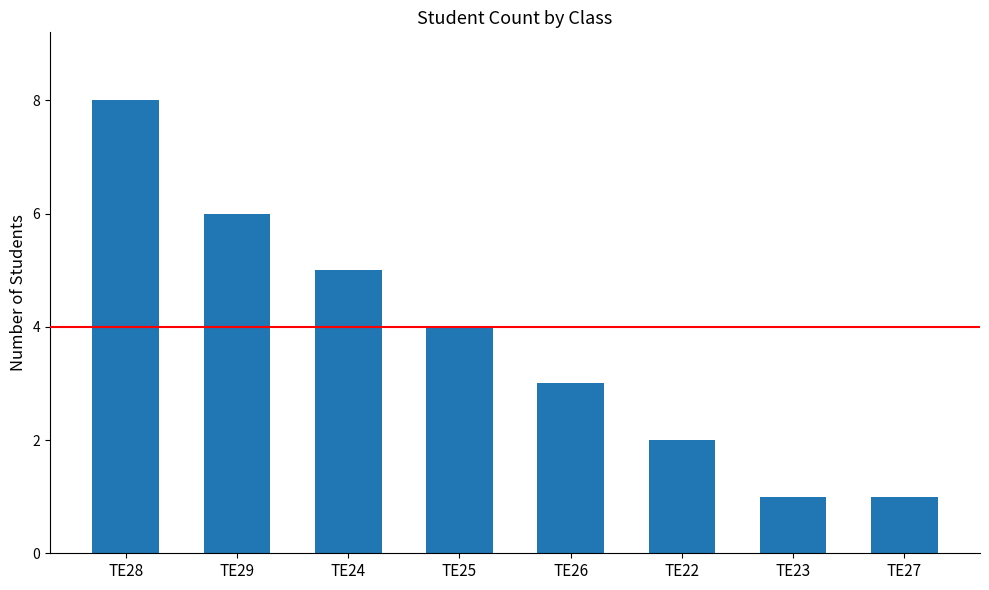

Which category has the highest value across all series?

TE28